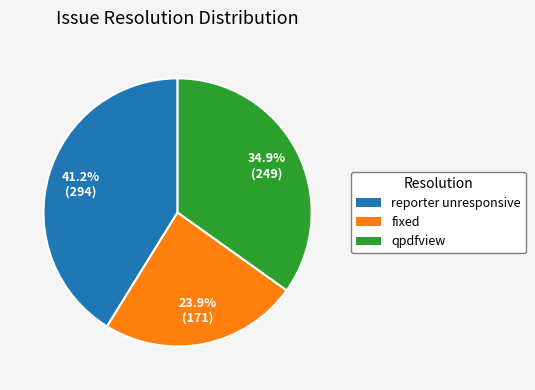

To the nearest percent, what portion does fixed represent?

24%